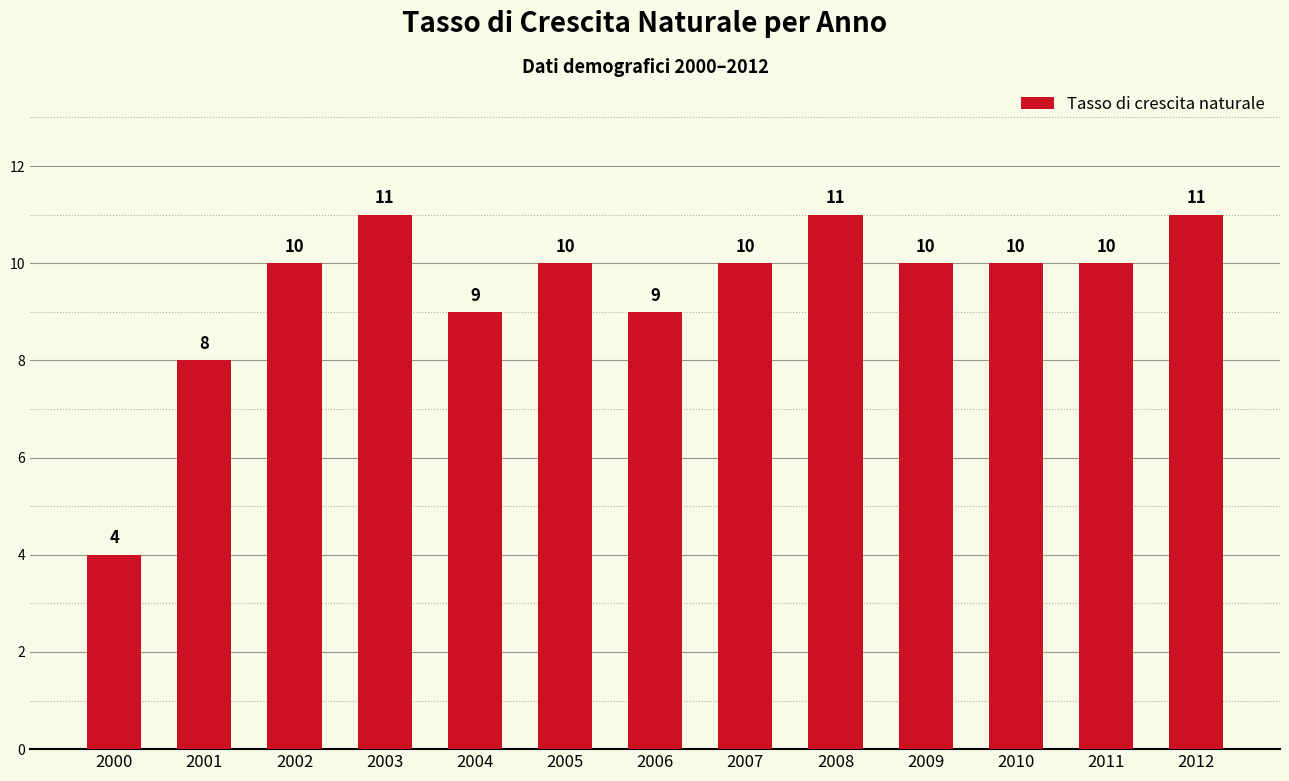

Is it true that the value at 2010 is 6?

False